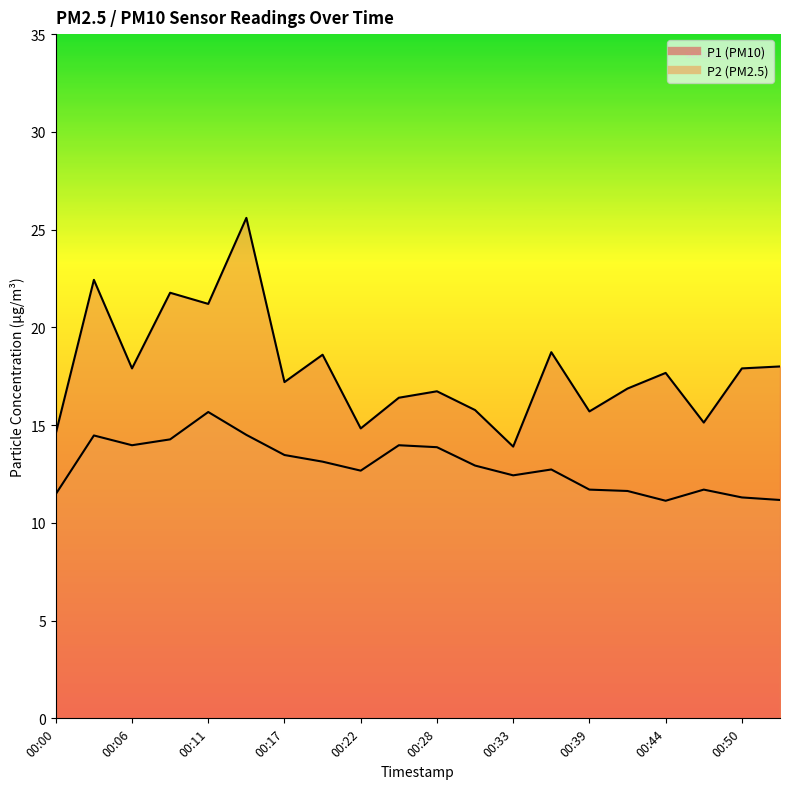

Rank the series at 00:36 from highest to lowest value.

P1, P2